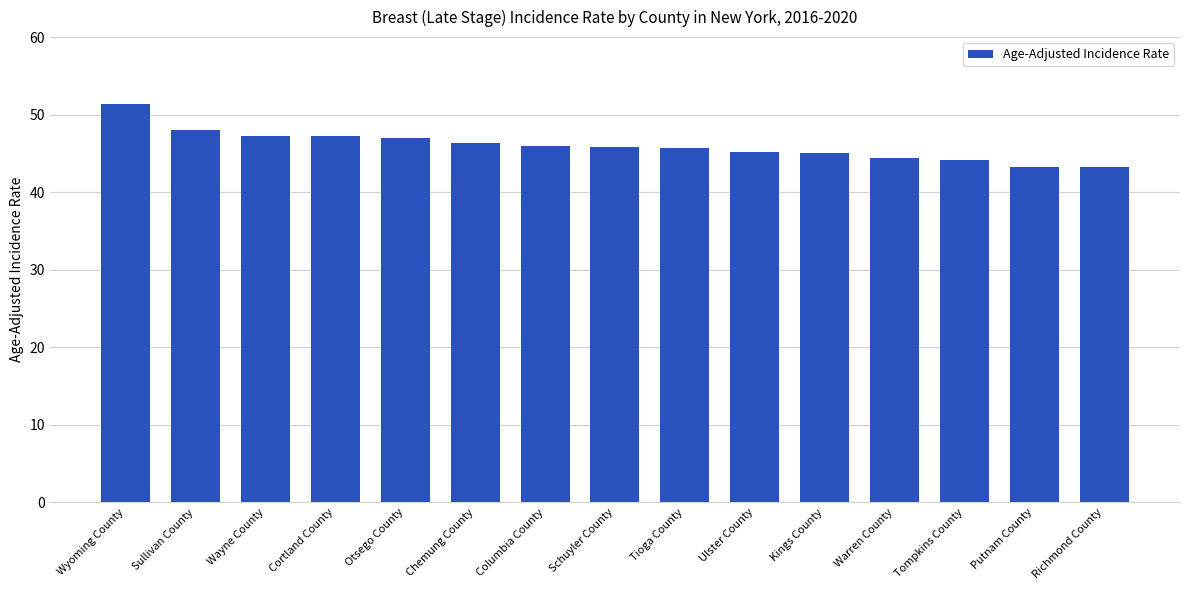

What is the average value?

46.0